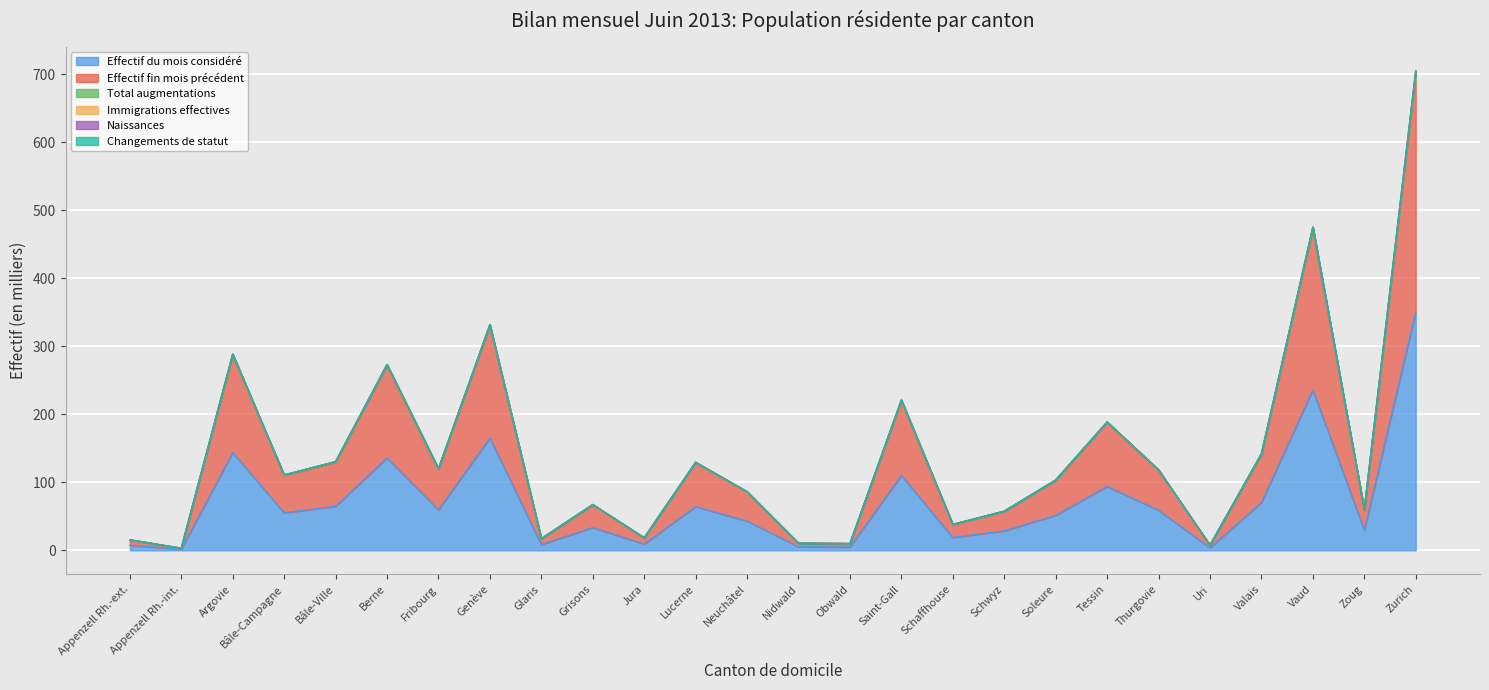

The Effectif du mois considéré series shows 64.8 at Bâle-Ville. True or false?

True